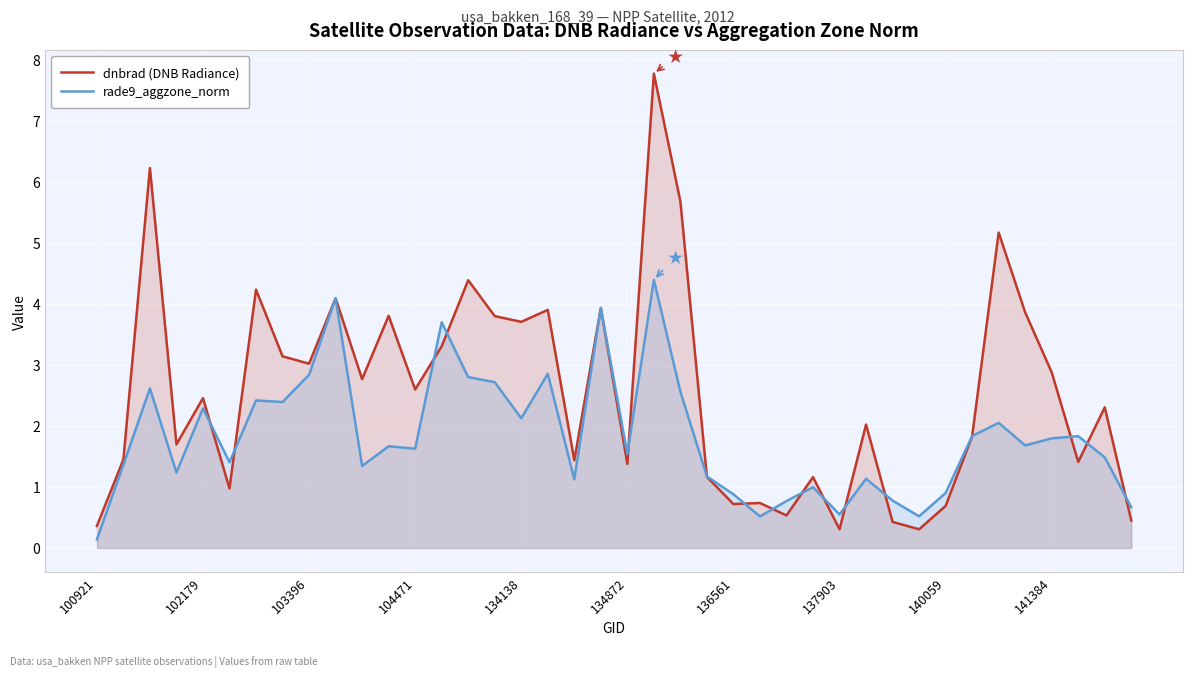

Which series has the largest total across all categories?

dnbrad (DNB Radiance)